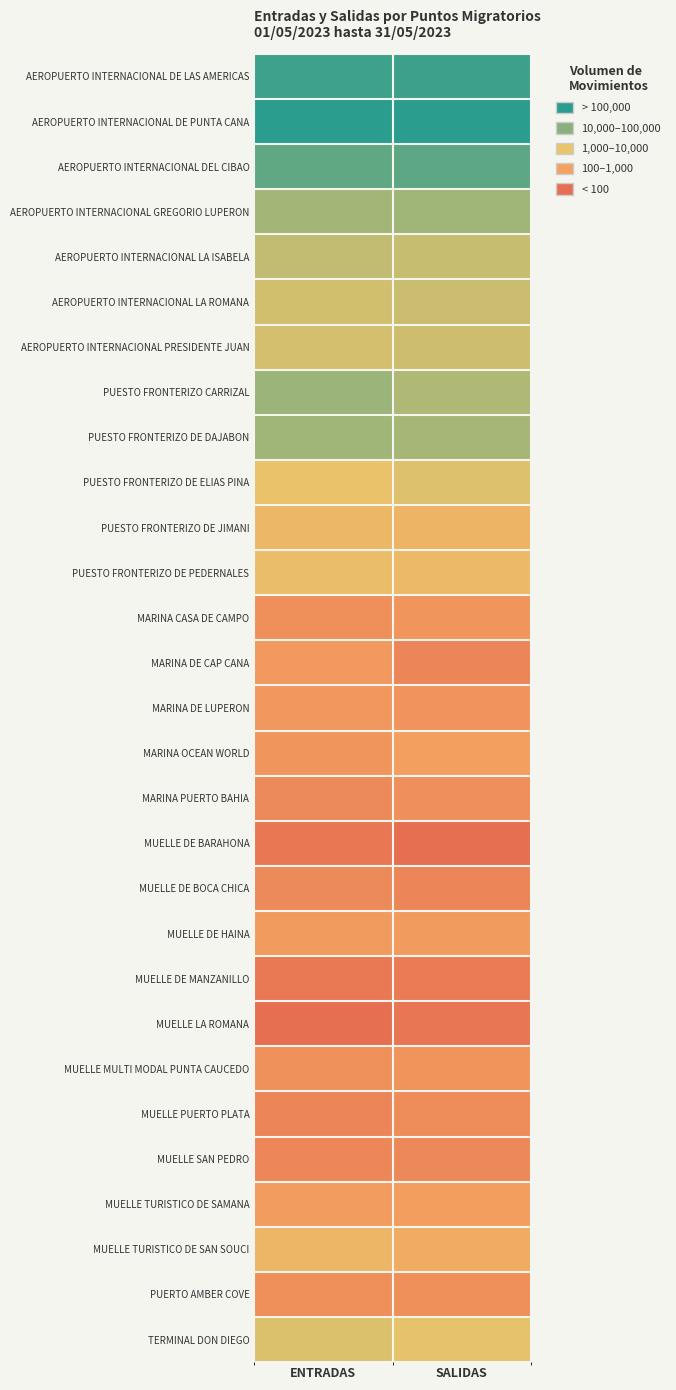

What is the spread (max minus min) of values at ENTRADAS?

10.6